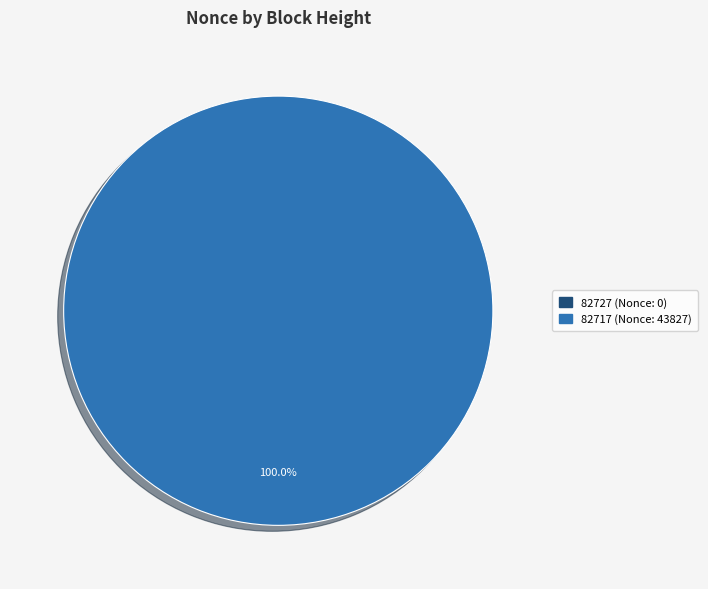

Which category has the biggest portion of the pie?

82717